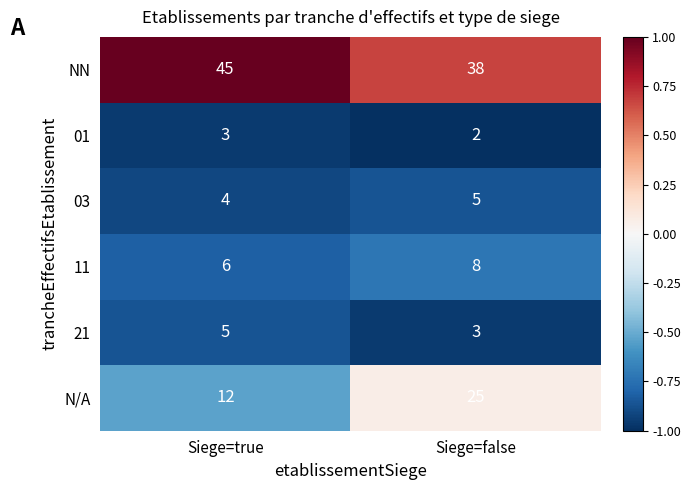

Which label corresponds to the smallest value in the chart?

Siege=false